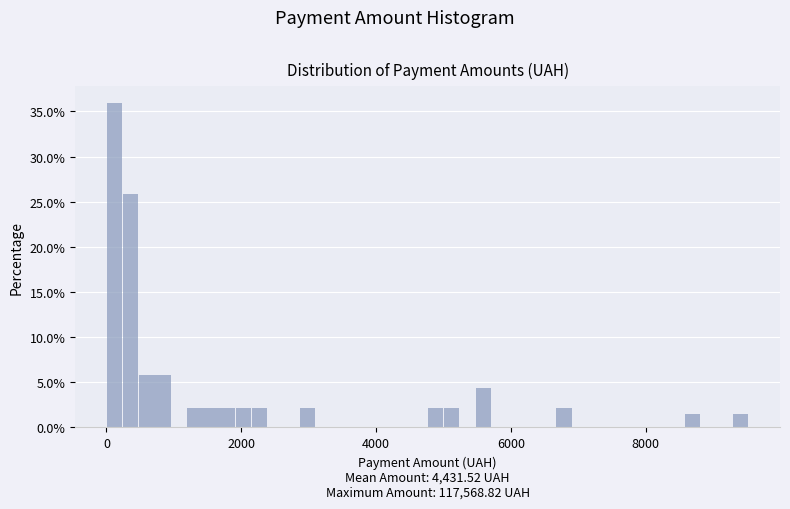

Around what value on the x-axis is the tallest bar? Give the approximate position of its centre, as read against the axis.

200